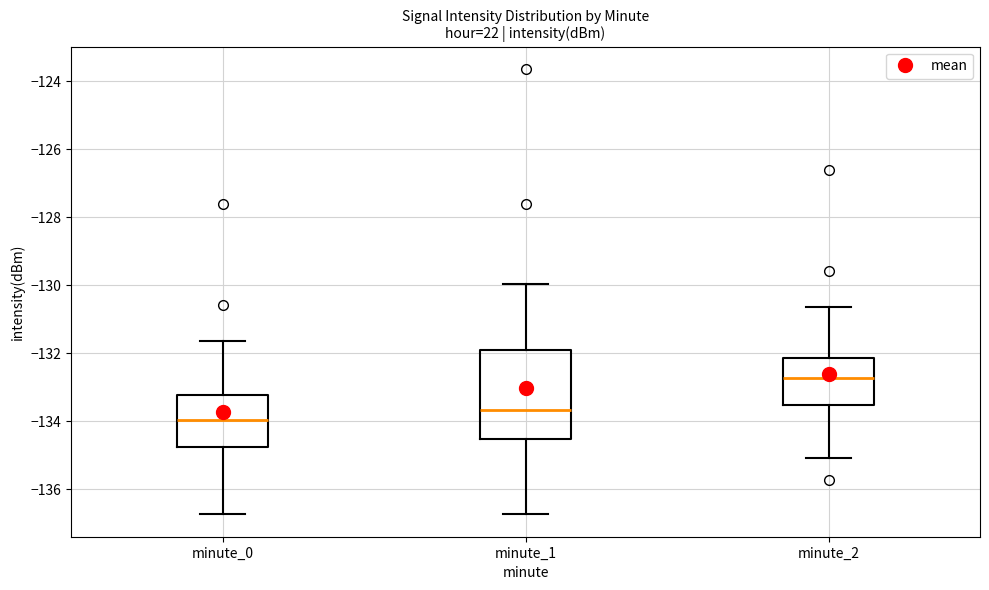

Reading left to right, transcribe this box plot: for each box, give where its median line is, the range the box spans, and where its two whiskers end, as read against the y-axis. The values are not printed on the chart, so give them approximately, as read against the axis.

minute_0: median -134.0, box -134.8 to -133.2, whiskers -136.8 to -131.6
minute_1: median -133.6, box -134.6 to -131.8, whiskers -136.8 to -130.0
minute_2: median -132.8, box -133.6 to -132.2, whiskers -135.0 to -130.6